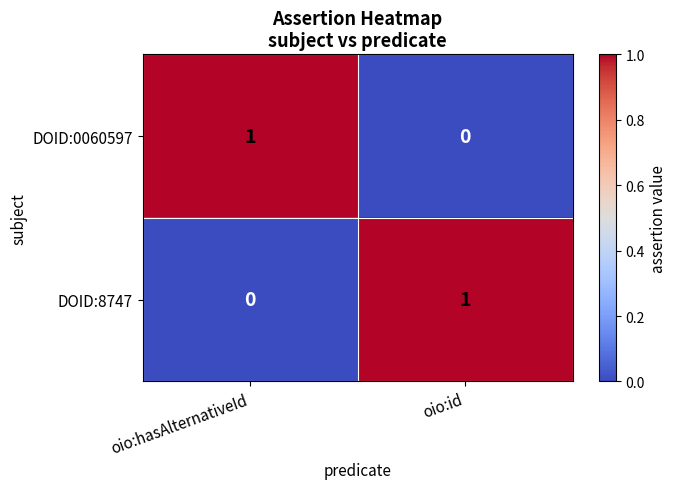

Which category has the highest value in the DOID:8747 series?

oio:id